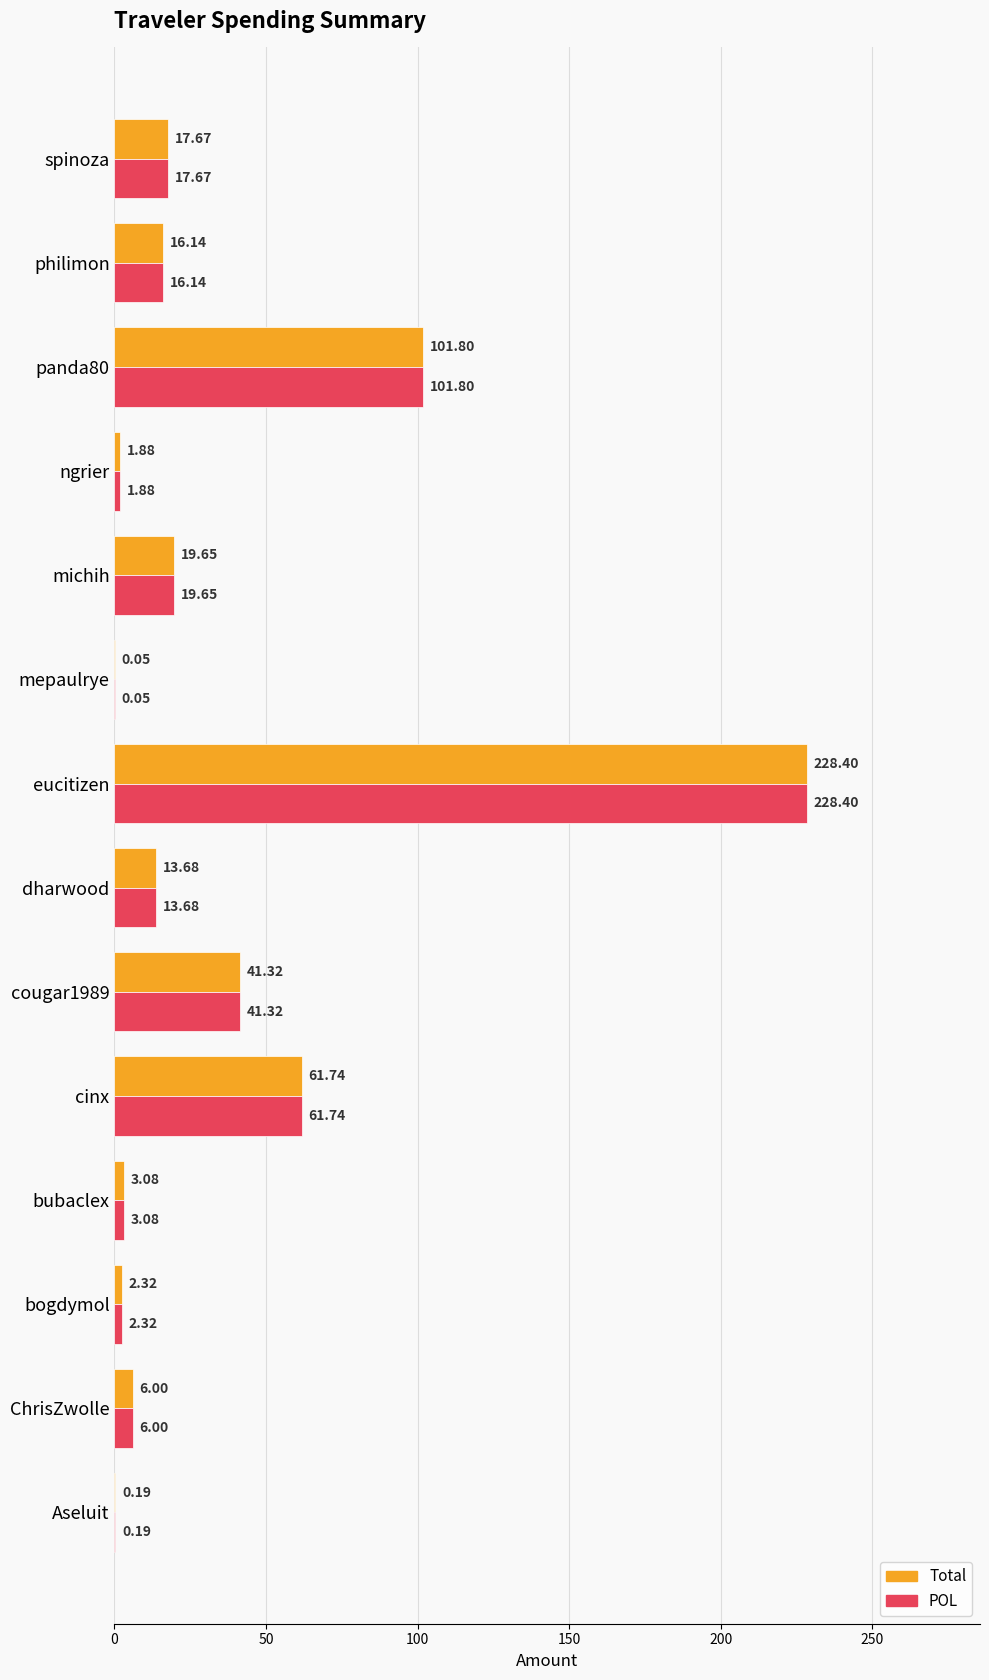

Which category has the highest value in the Total series?

eucitizen